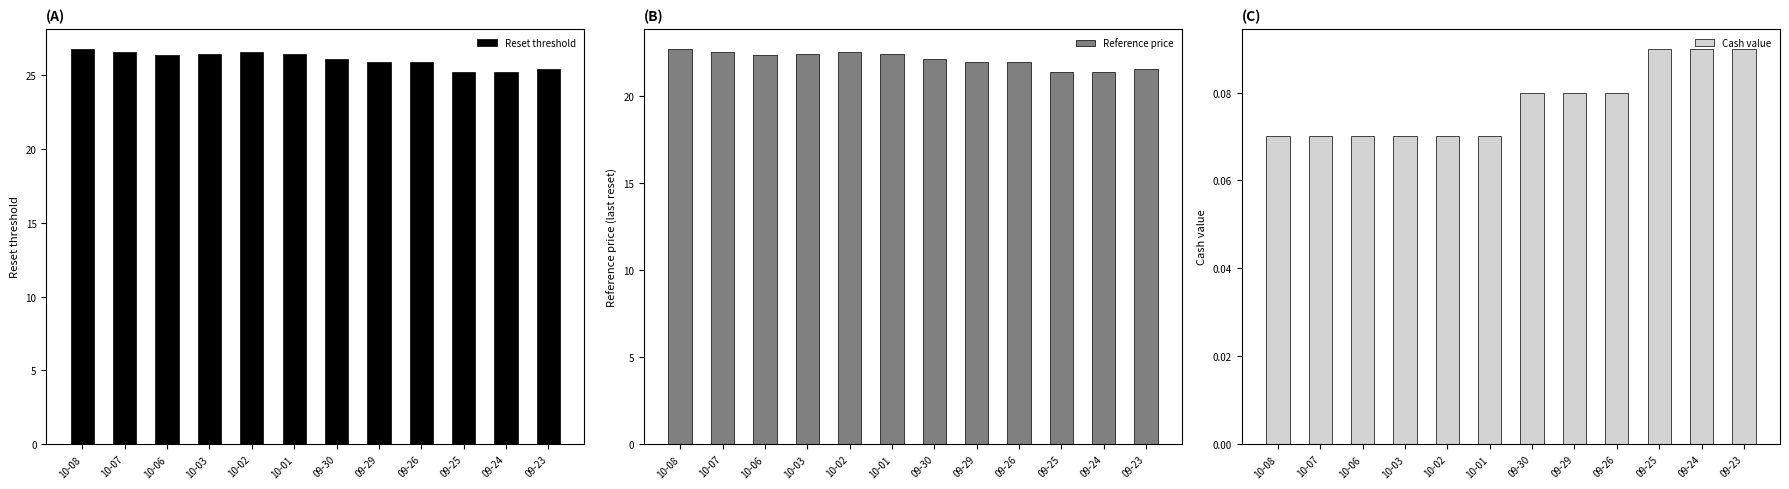

Between 10-08 and 10-06, which series saw the biggest shift?

Reset threshold